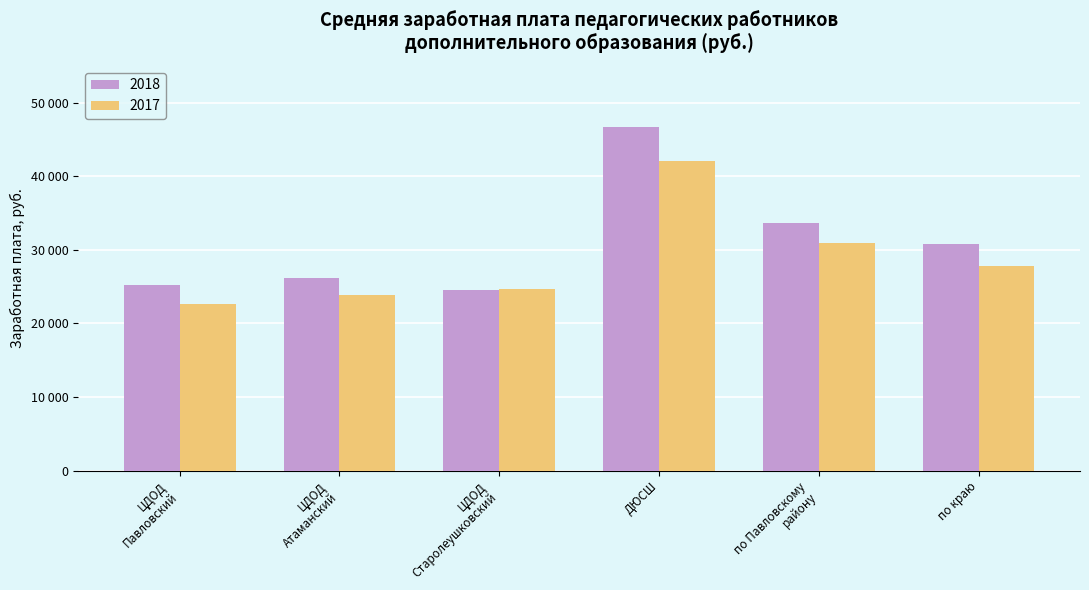

At which label does 2017 reach its peak?

ДЮСШ